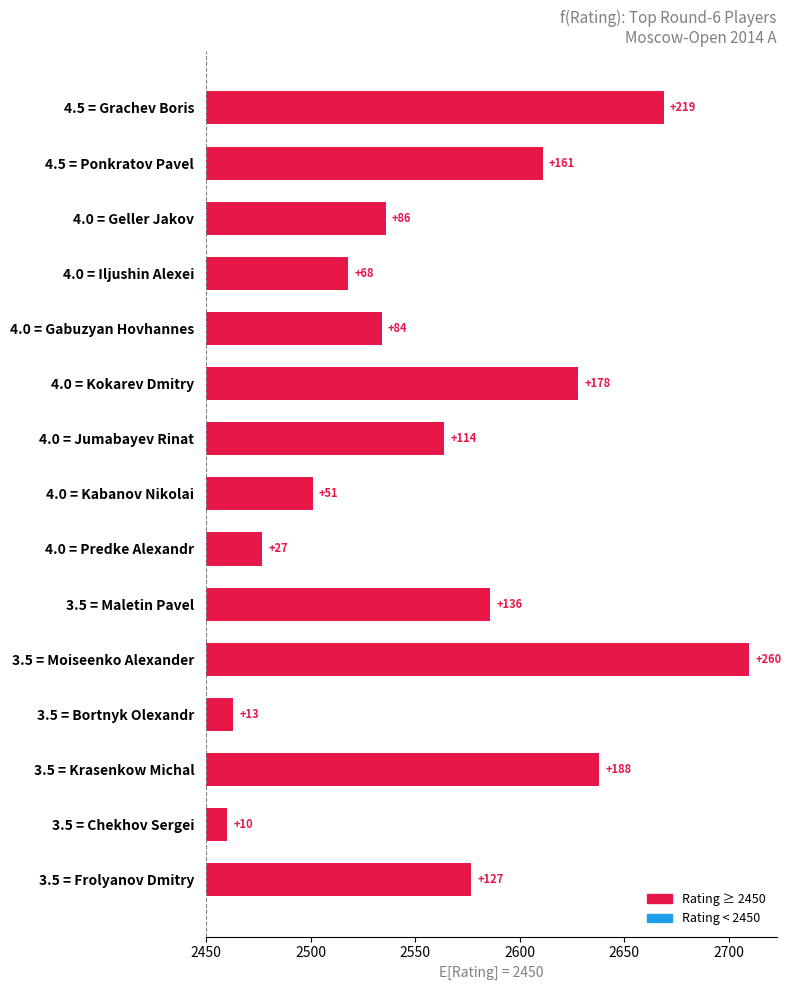

Are the bars horizontal?

Yes